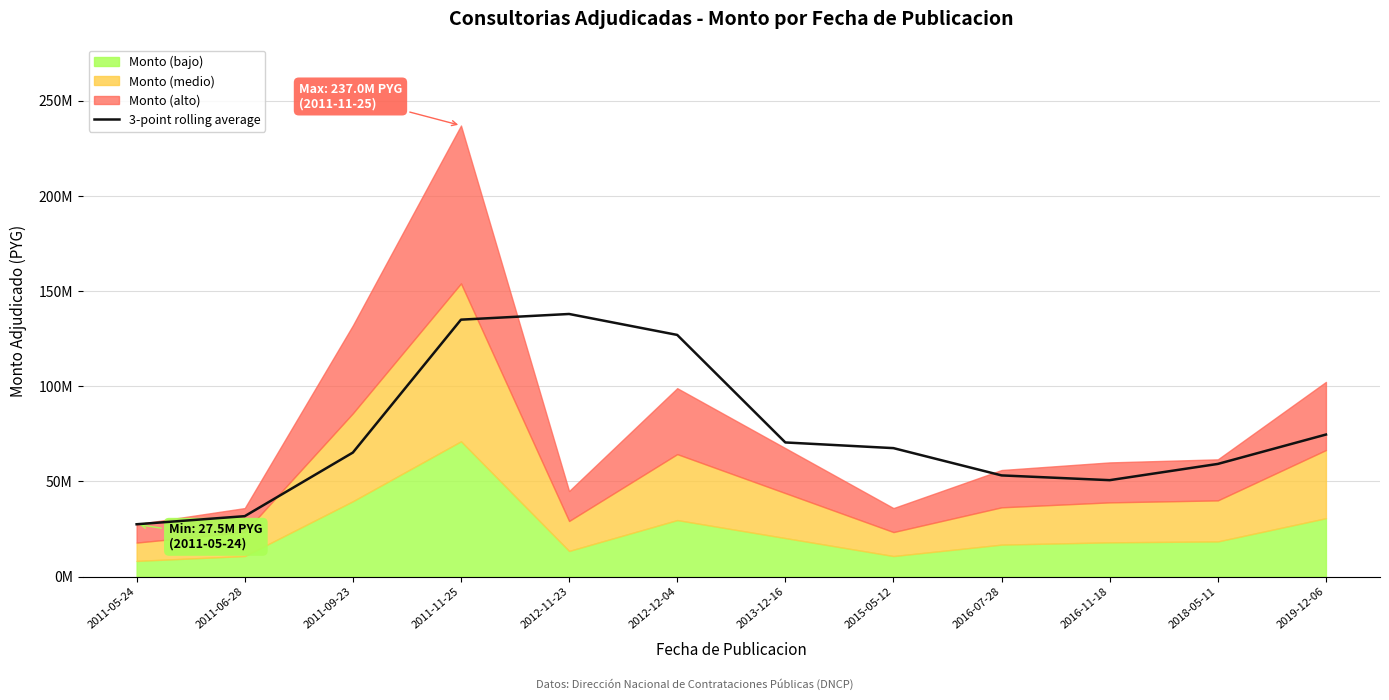

What is the minimum value shown in the chart?

27500000.0